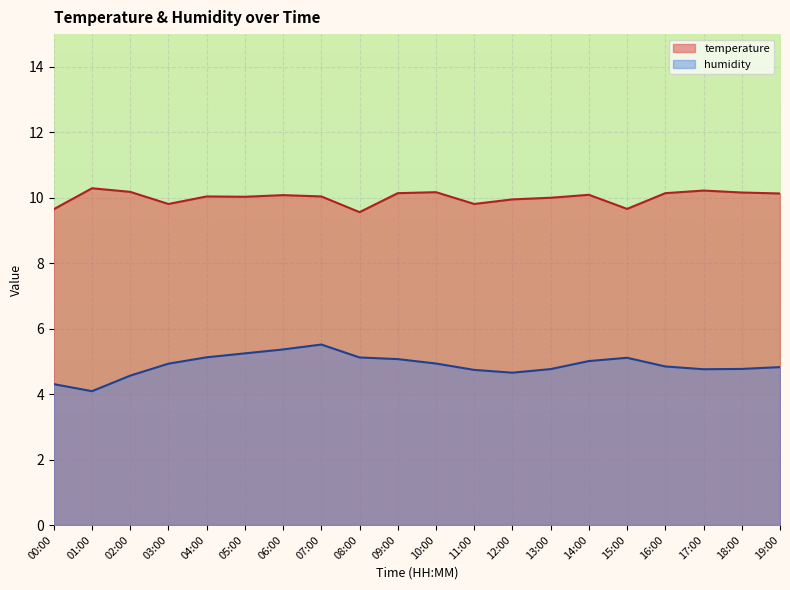

Is the value of humidity at 19:00 greater than the value of temperature at 09:00?

No